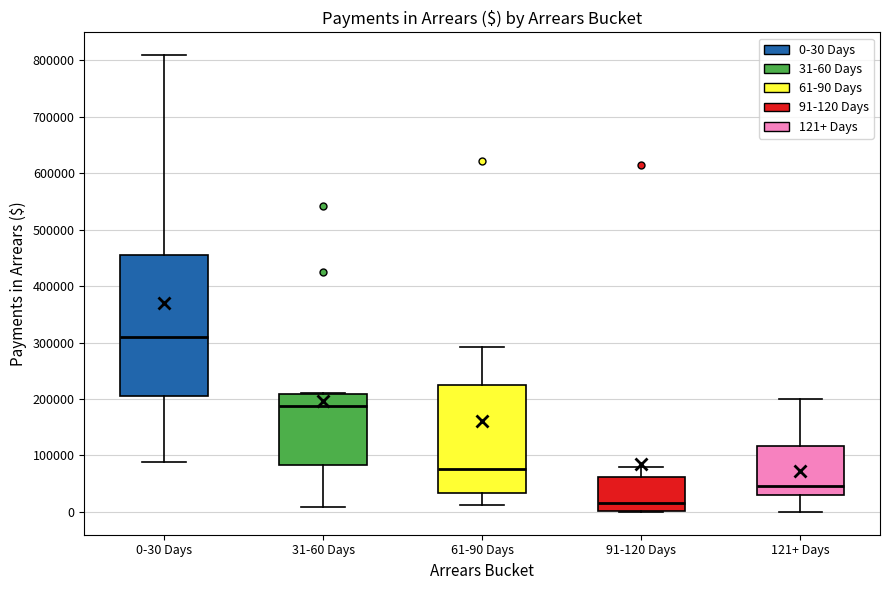

Reading left to right, transcribe this box plot: for each box, give where its median line is, the range the box spans, and where its two whiskers end, as read against the y-axis. The values are not printed on the chart, so give them approximately, as read against the axis.

0-30 Days: median 310000, box 200000 to 450000, whiskers 90000 to 810000
31-60 Days: median 190000, box 80000 to 210000, whiskers 10000 to 210000
61-90 Days: median 80000, box 30000 to 220000, whiskers 10000 to 290000
91-120 Days: median 20000, box 0 to 60000, whiskers 0 to 80000
121+ Days: median 50000, box 30000 to 120000, whiskers 0 to 200000